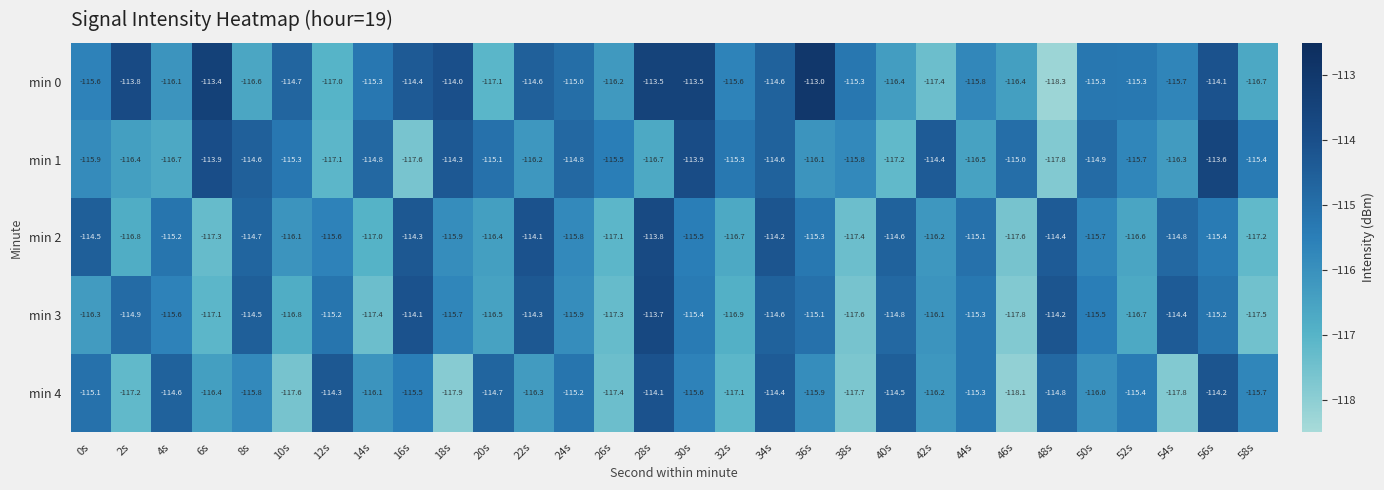

At 18s, list the series in order from largest to smallest.

min 0, min 1, min 3, min 2, min 4